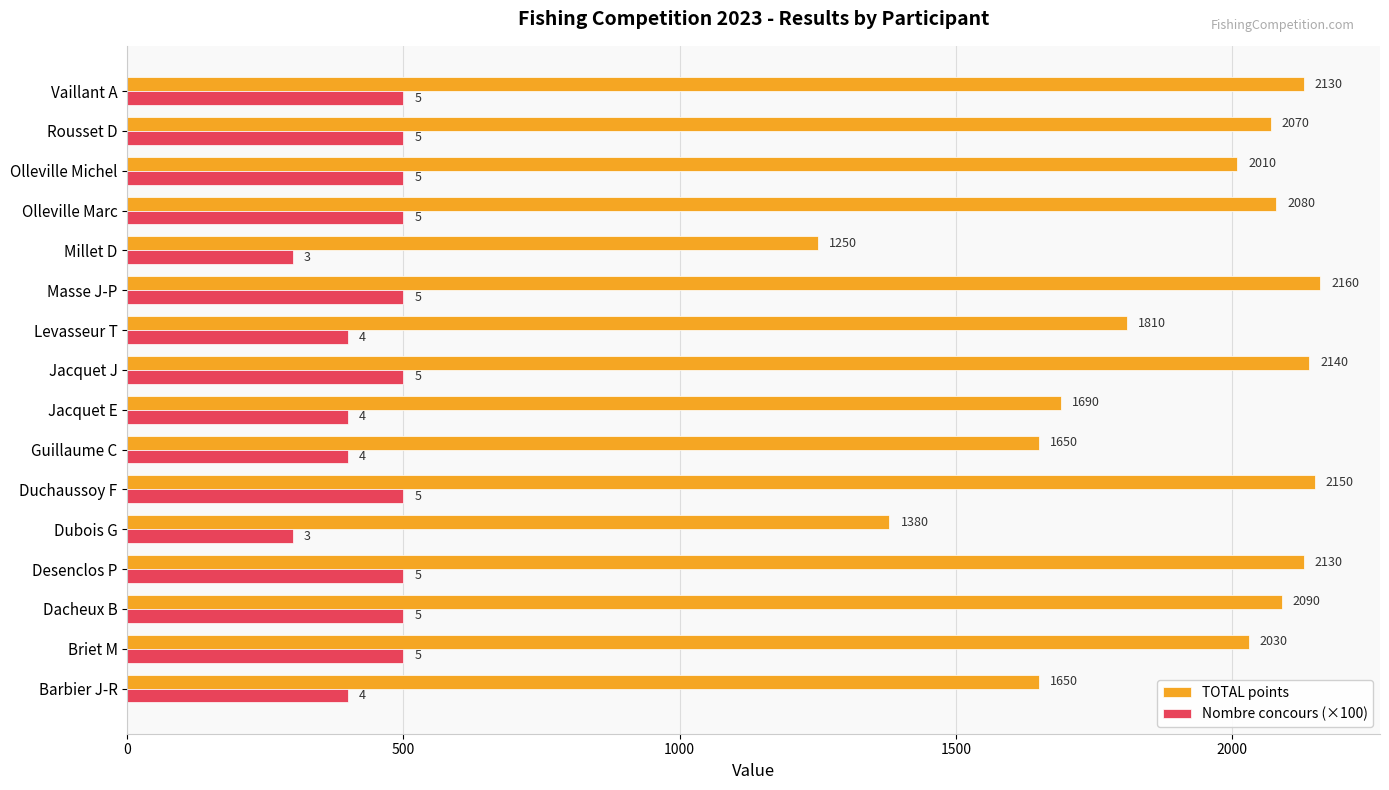

At how many categories does at least one series exceed 457?

16